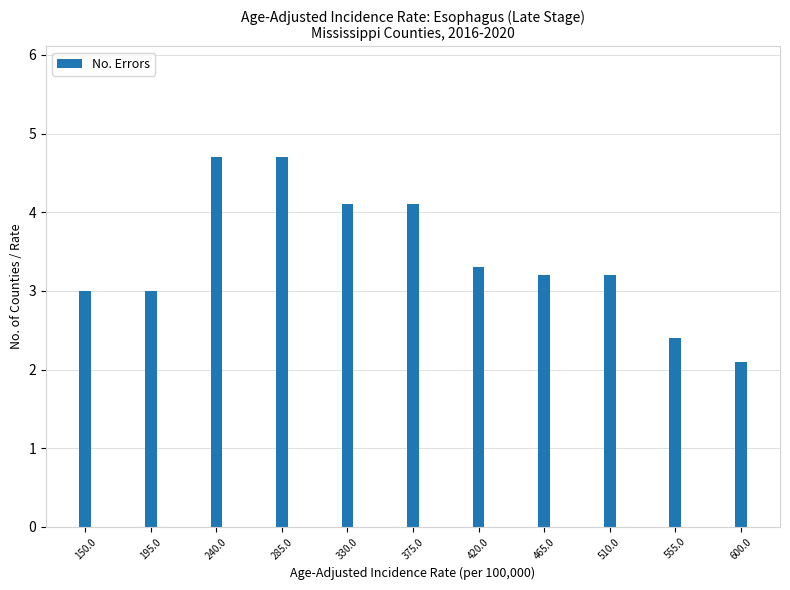

Reading right to left, what are all the values shown in this chart?

600.0=2.1	555.0=2.4	510.0=3.2	465.0=3.2	420.0=3.3	375.0=4.1	330.0=4.1	285.0=4.7	240.0=4.7	195.0=3.0	150.0=3.0